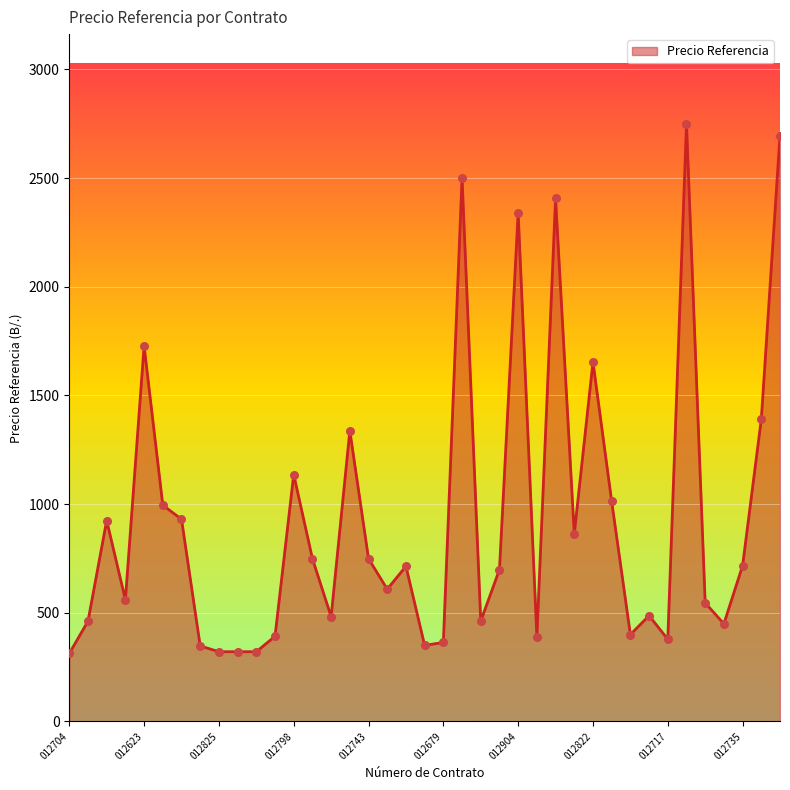

What is the minimum value shown in the chart?

313.0